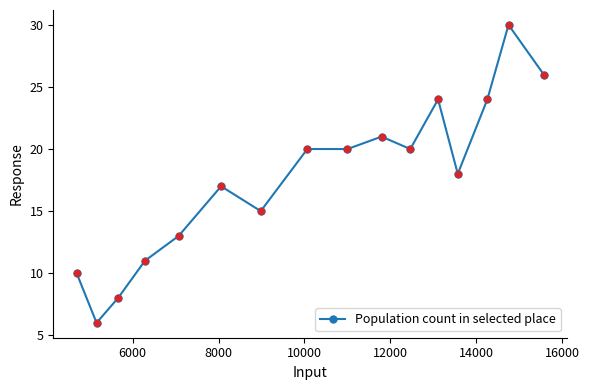

What is the value of the 4th point from the left?

11